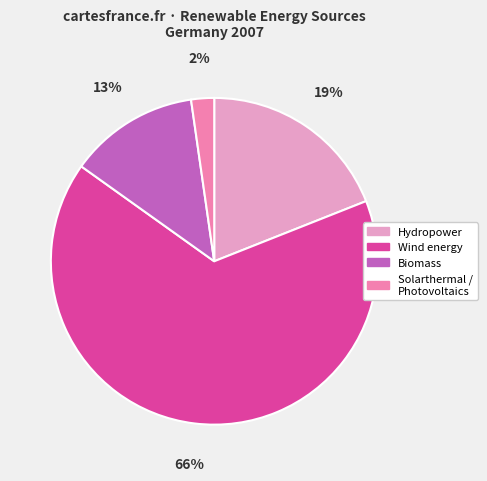

To the nearest percent, what is the difference between the largest and smallest slice percentages?

64%